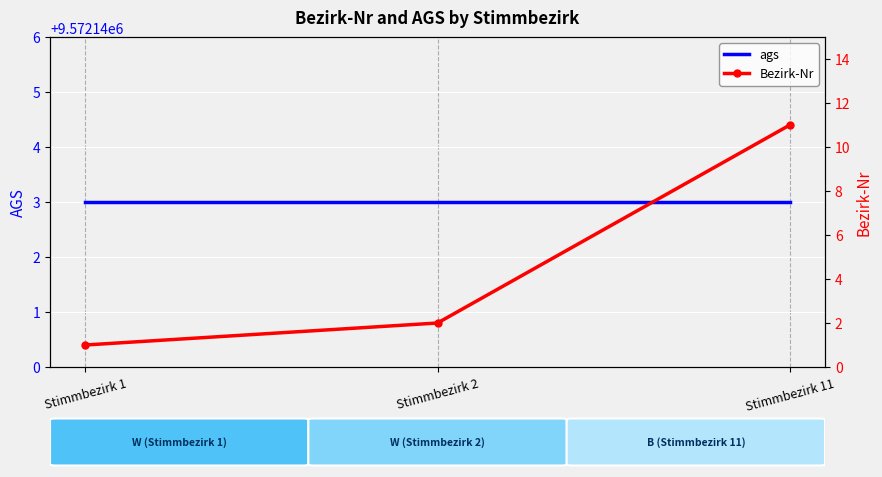

What is the average value of the ags series?

9572143